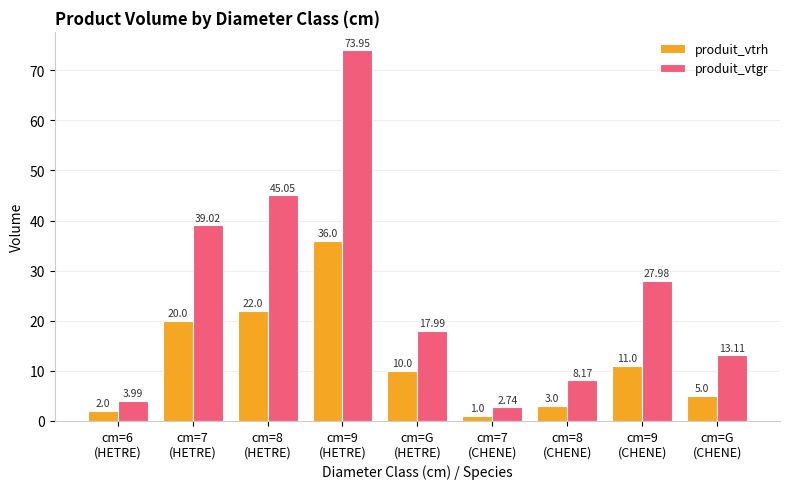

What is the difference between the maximum and second lowest values in the produit_vtgr series?

70.0